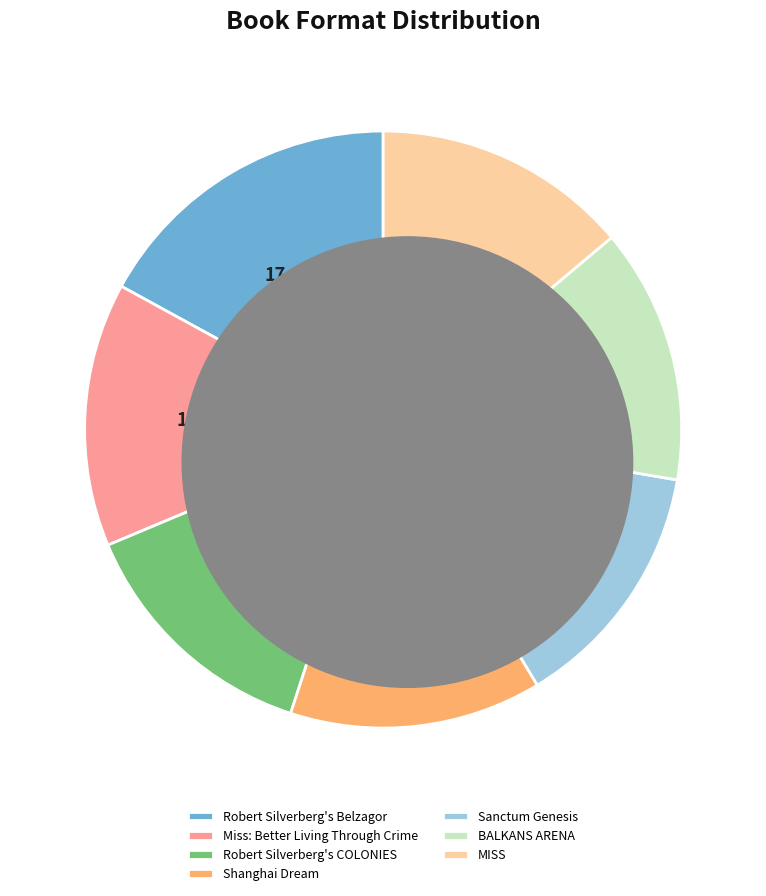

What portion of the pie excludes Miss: Better Living Through Crime?

85.7%